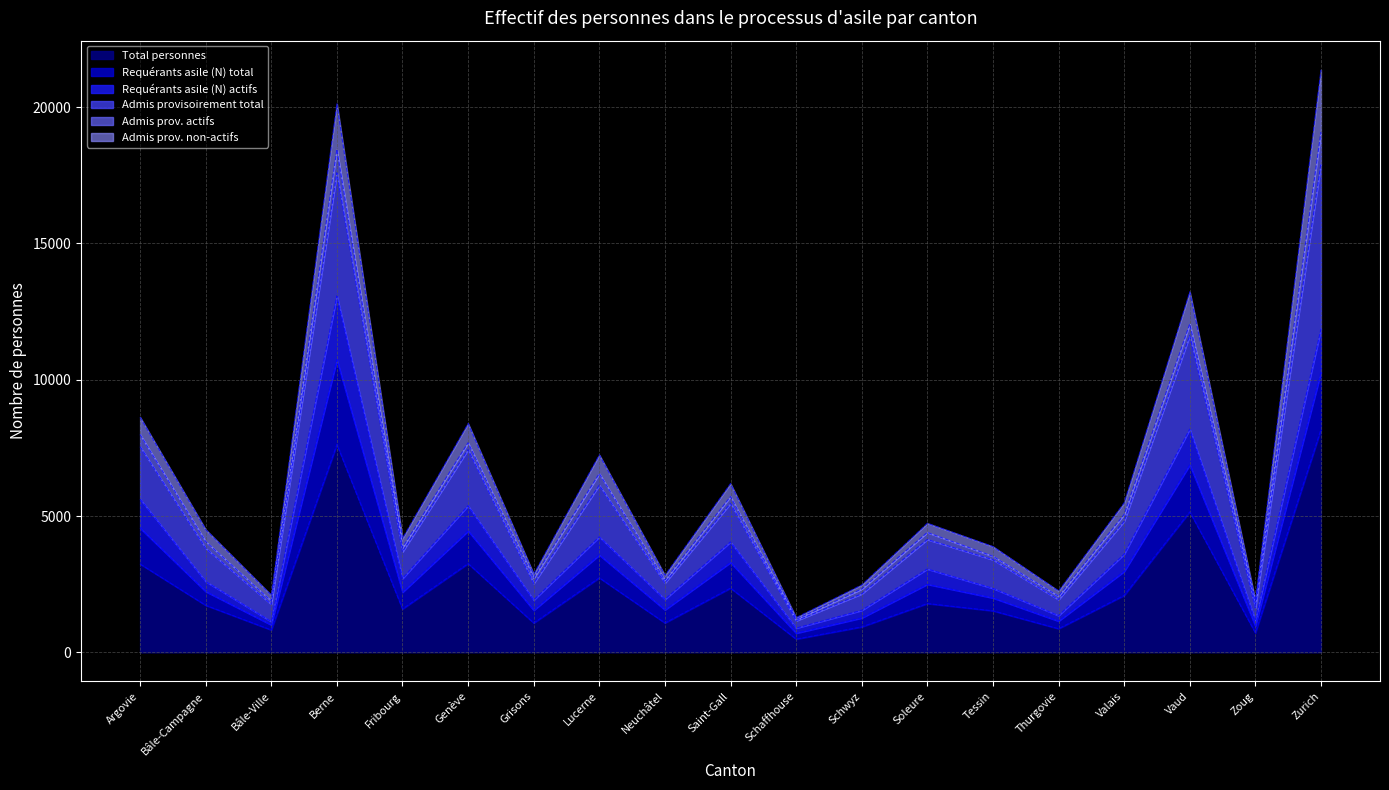

List the labels in order of Admis prov. non-actifs value, smallest first.

Schaffhouse, Zoug, Bâle-Ville, Thurgovie, Schwyz, Neuchâtel, Grisons, Tessin, Fribourg, Bâle-Campagne, Soleure, Valais, Saint-Gall, Lucerne, Genève, Argovie, Vaud, Berne, Zurich